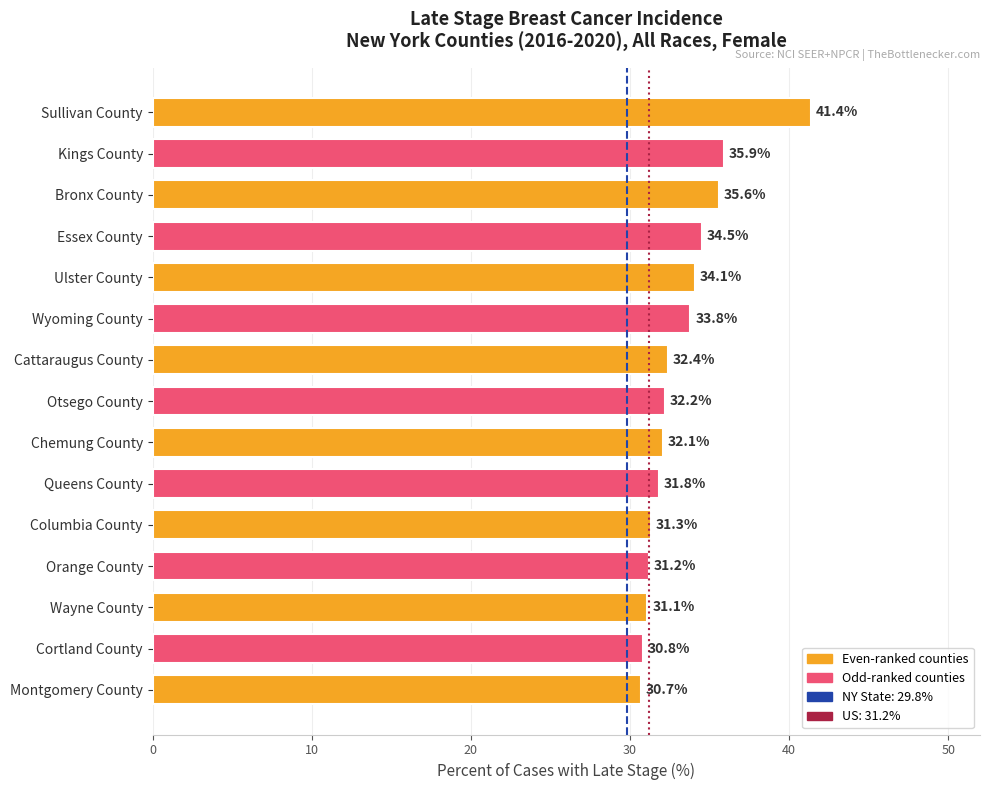

Reading top to bottom, list all the values displayed in this chart.

41.4	35.9	35.6	34.5	34.1	33.8	32.4	32.2	32.1	31.8	31.3	31.2	31.1	30.8	30.7